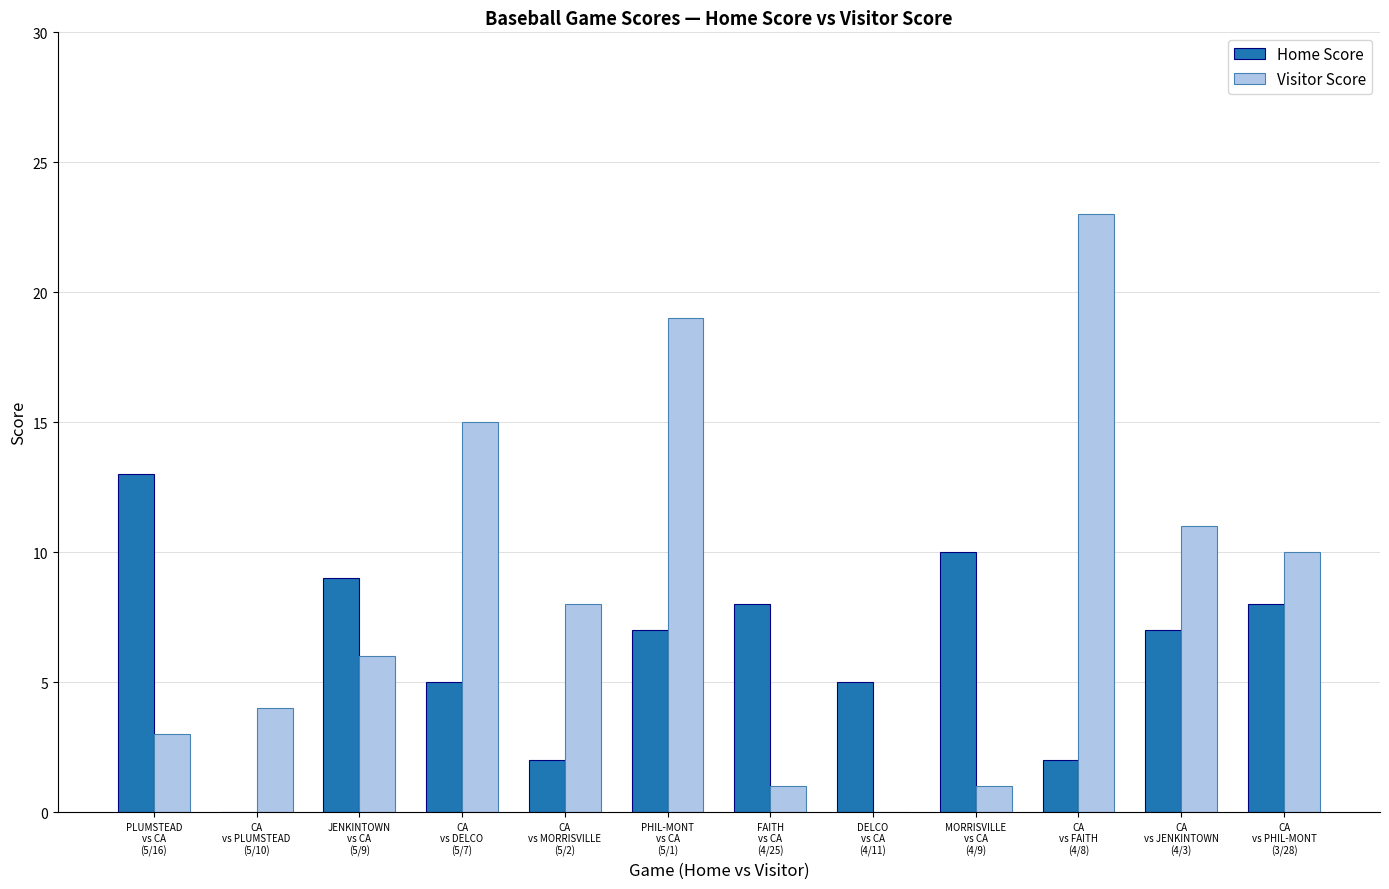

Which series has the largest total across all categories?

Visitor Score